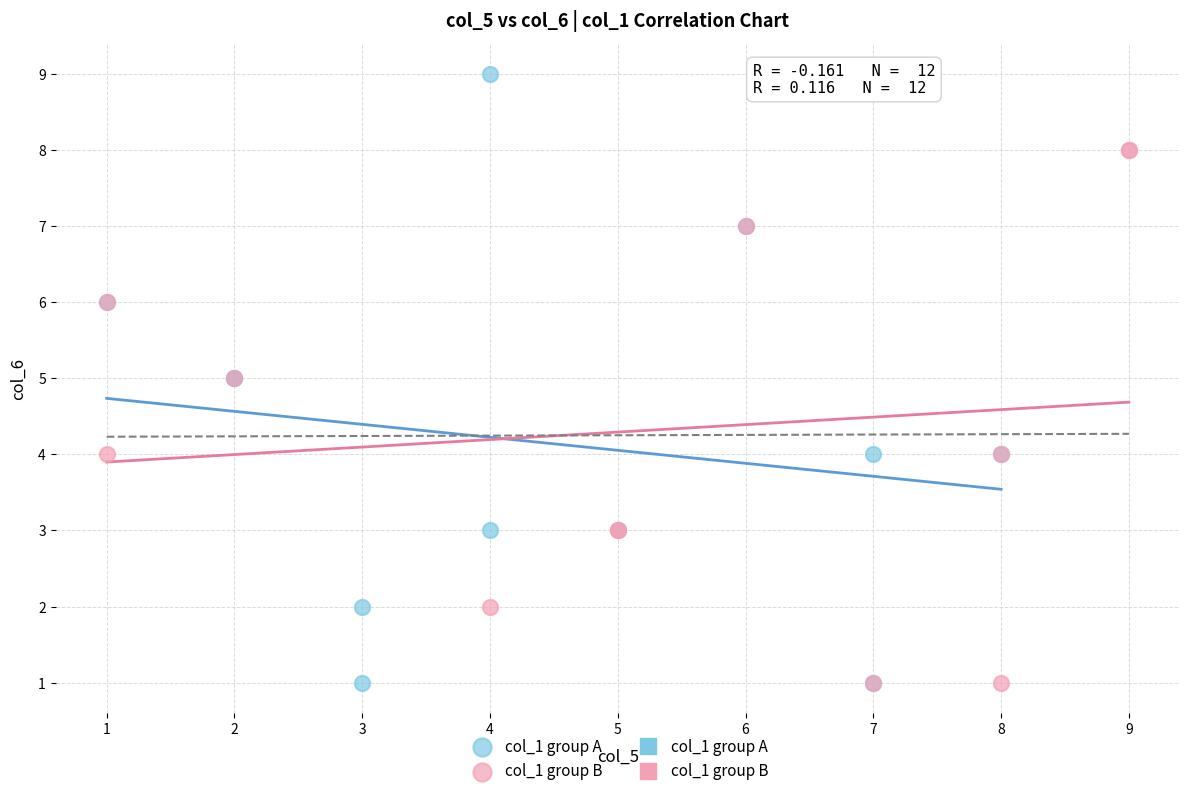

Which series has the widest spread of Y values?

col_1 group A